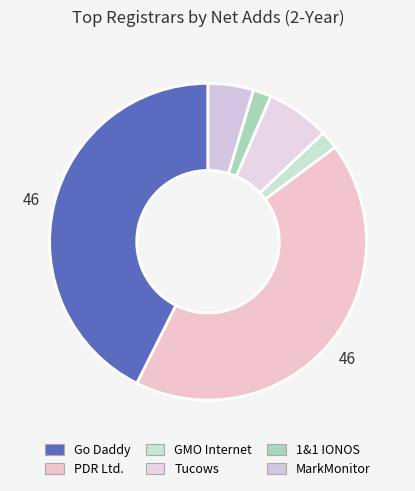

Does any single category account for the majority?

No